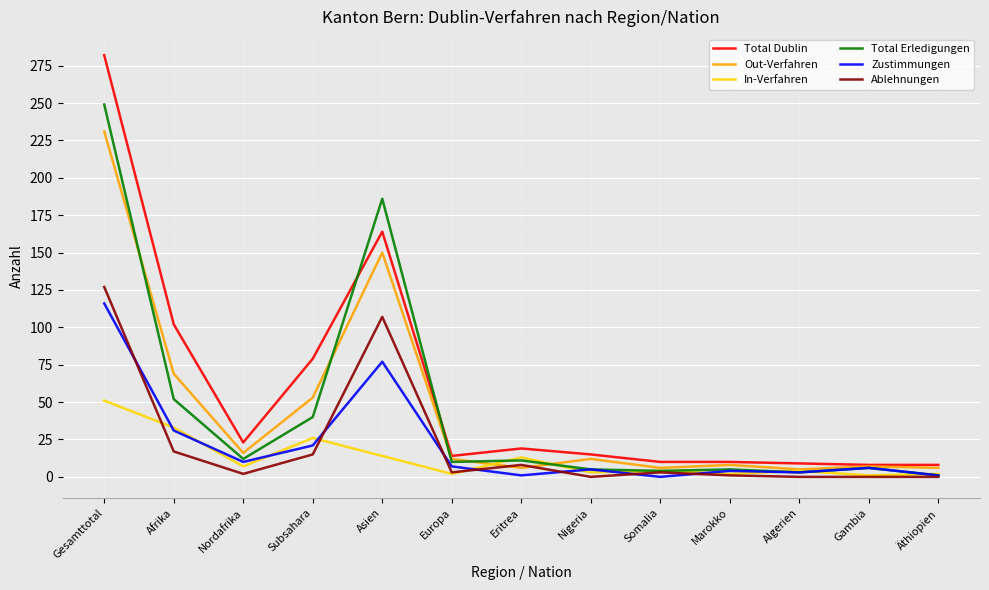

At which label does Zustimmungen first exceed 6?

Gesamttotal